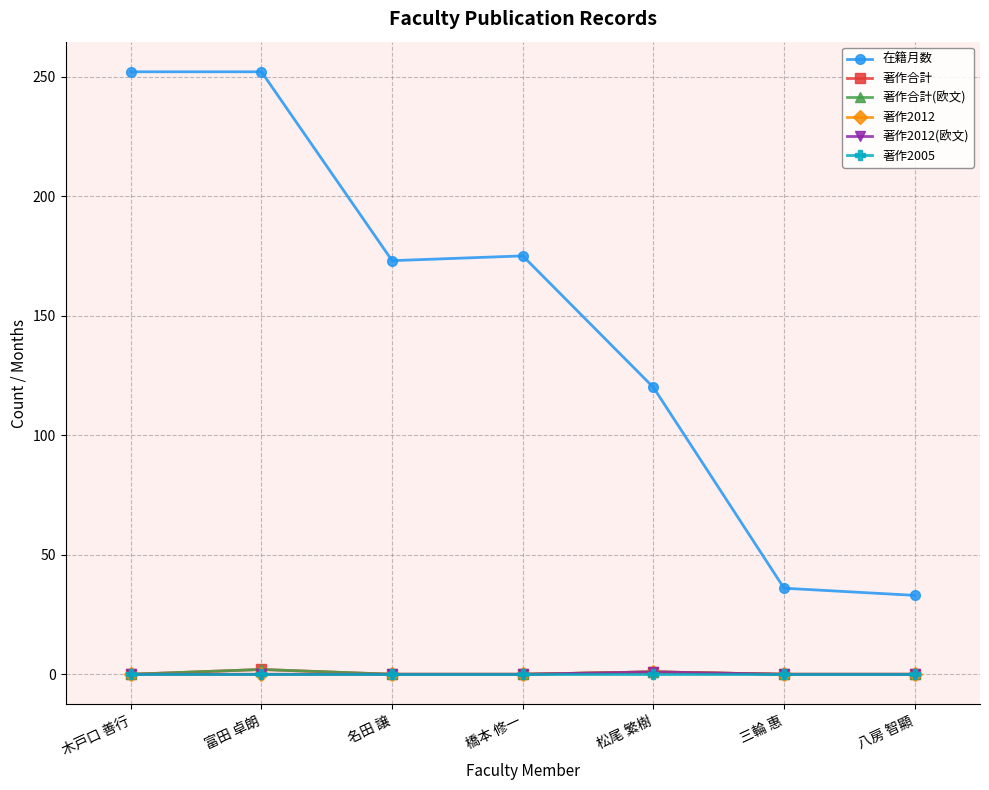

How many values in the 著作2012(欧文) series exceed 0?

1